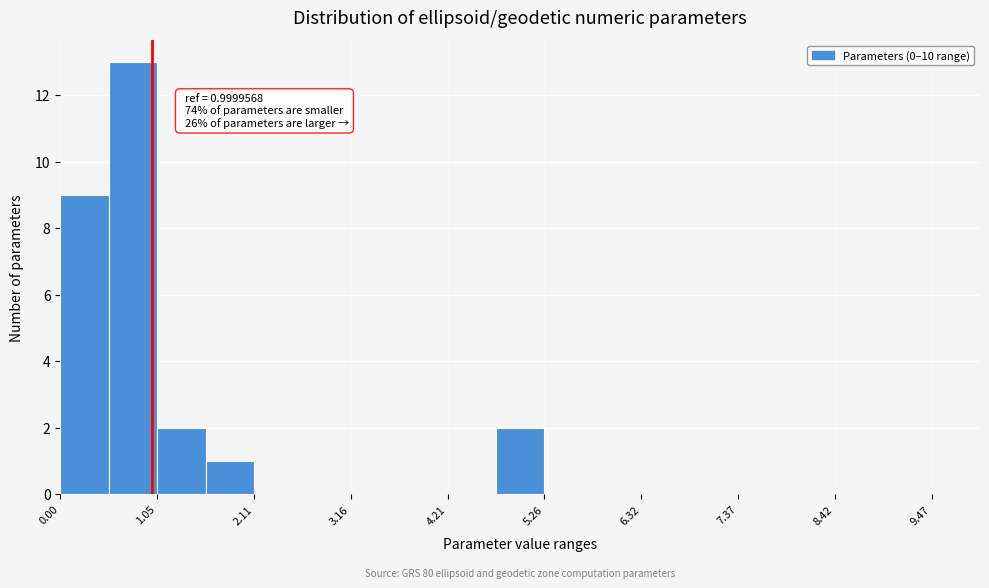

Read against the x-axis, roughly where is the centre of the tallest bar?

0.8